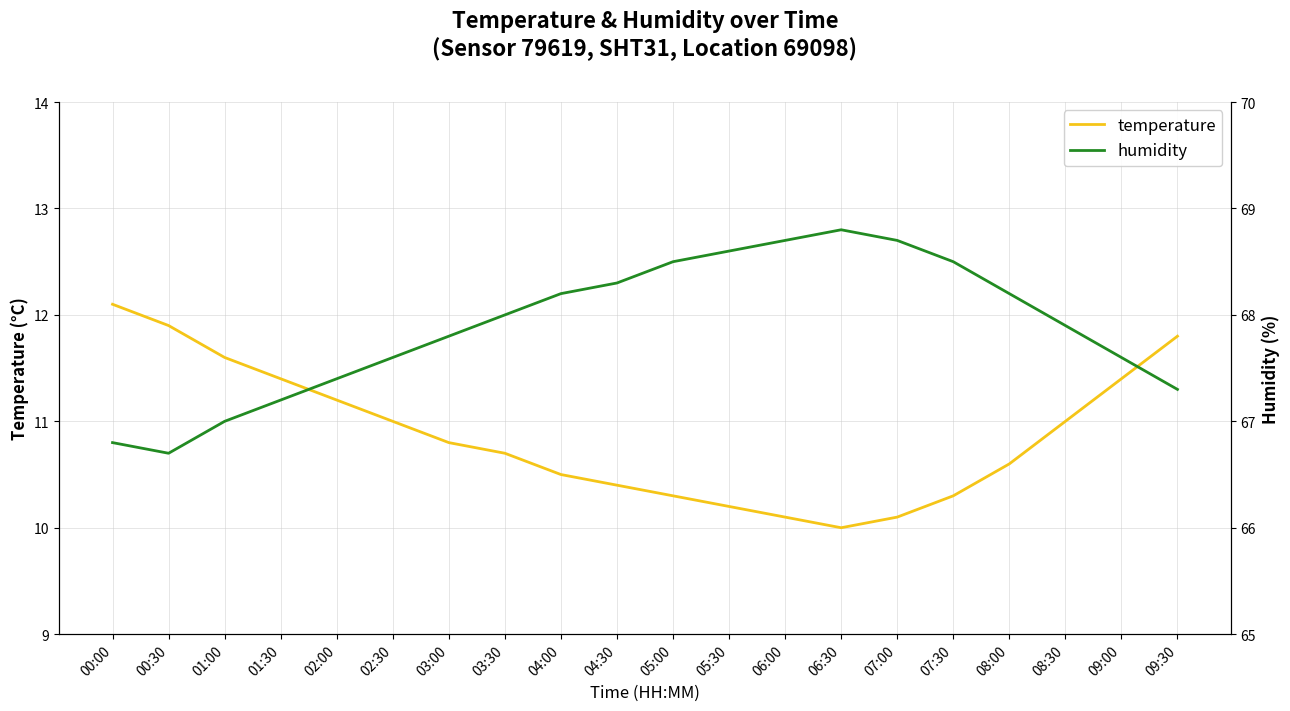

At 00:00, list the series in order from largest to smallest.

humidity, temperature